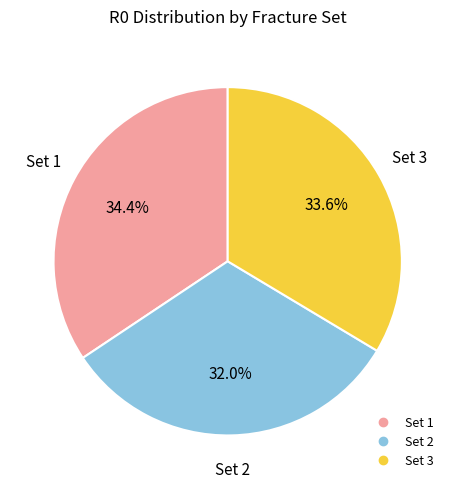

Is there any slice that represents more than half of the pie?

No